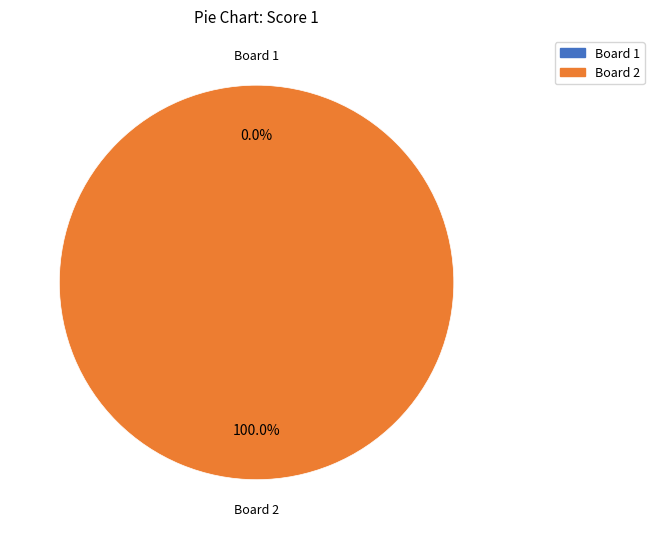

To the nearest percent, what is the combined percentage of Board 2 and Board 1?

100%